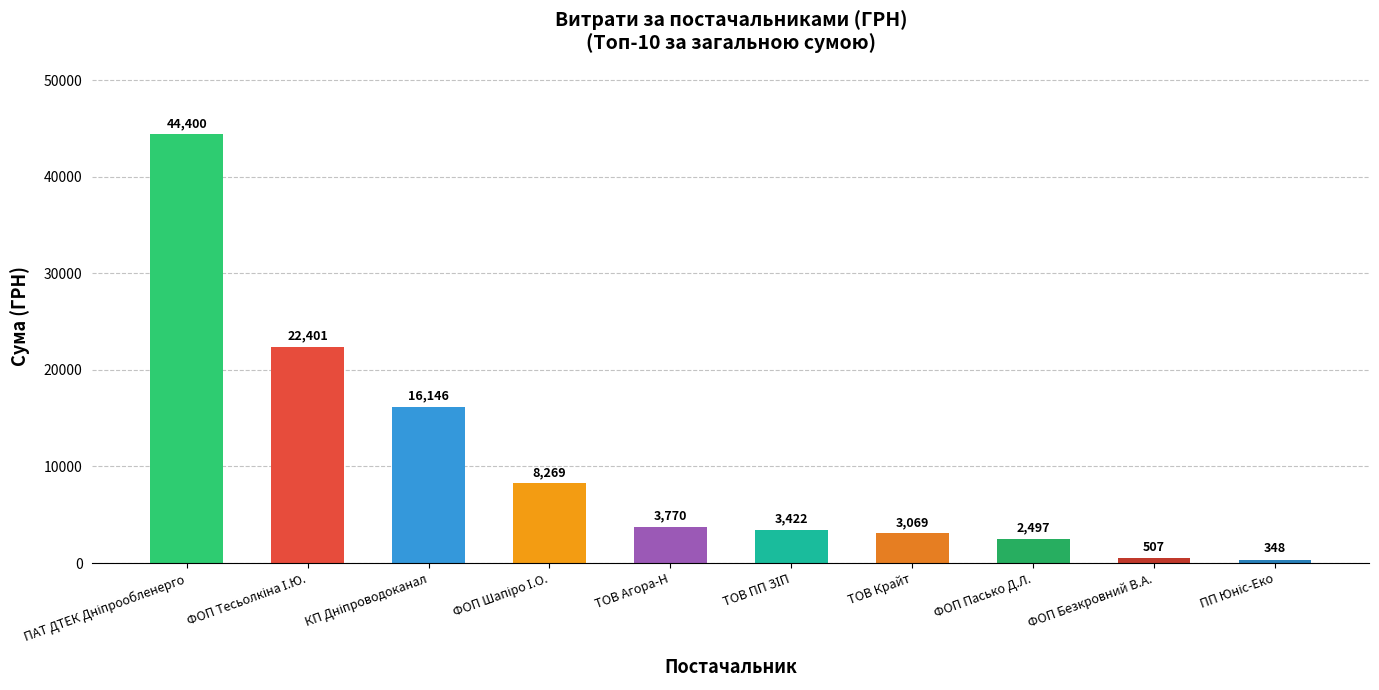

True or false: the data shows 5748.4 at ТОВ Агора-Н.

False